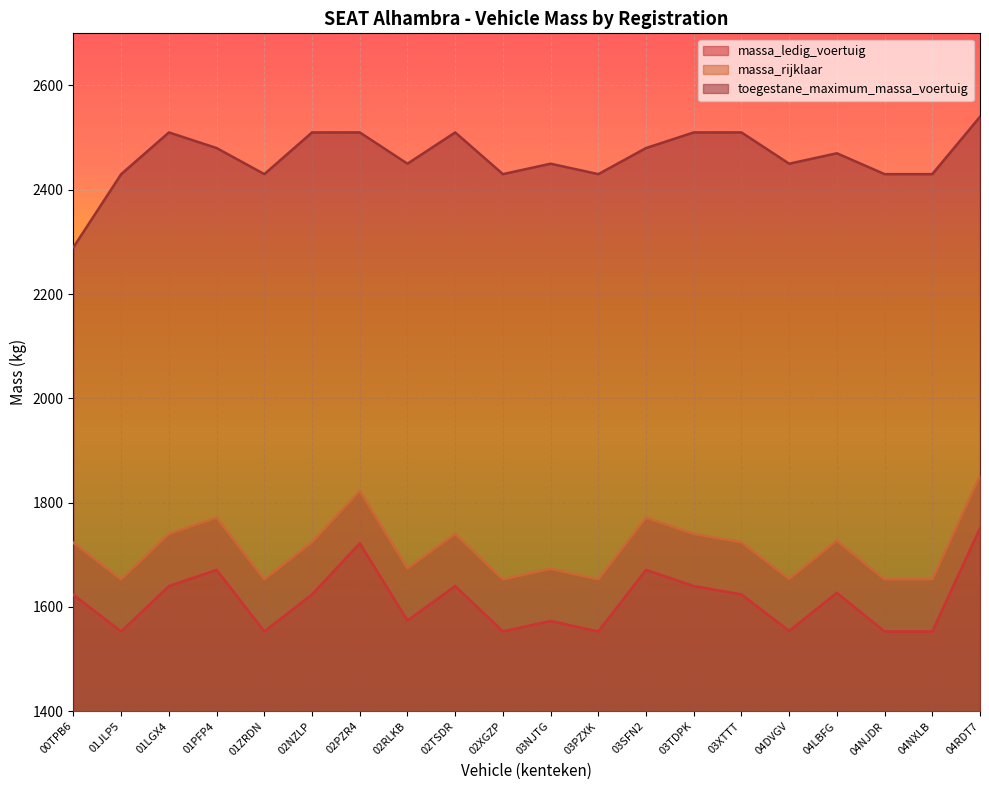

Is it true that toegestane_maximum_massa_voertuig equals 2430 at 01ZRDN?

True